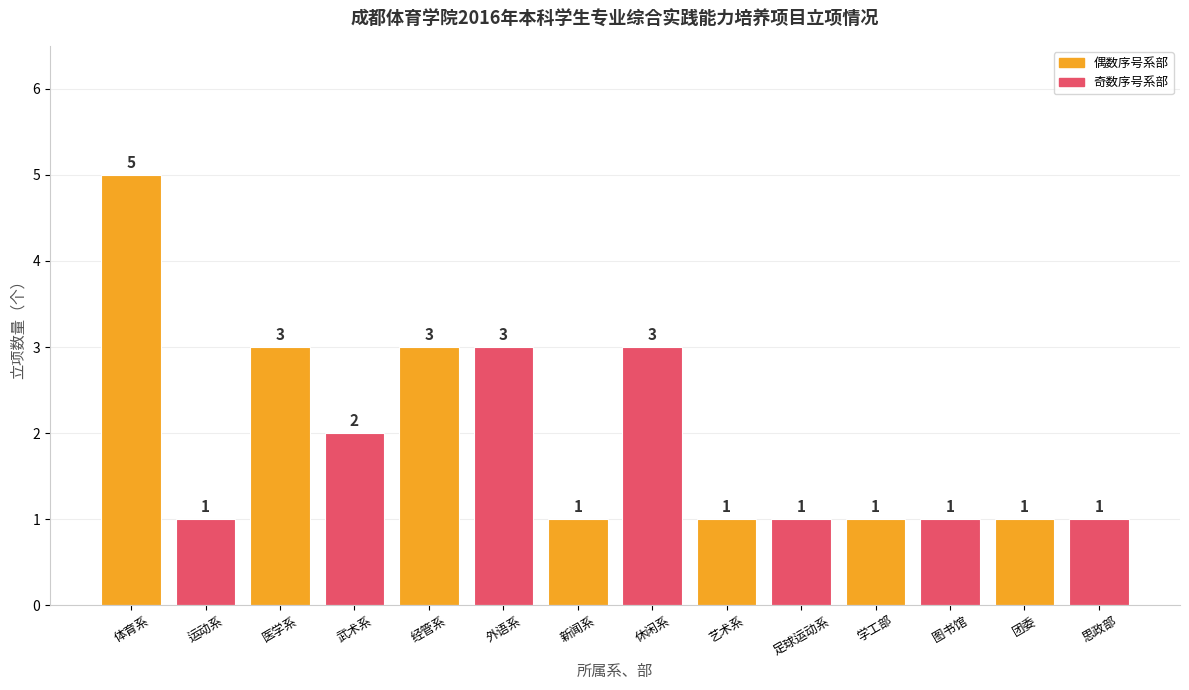

Does the chart contain any negative values?

No